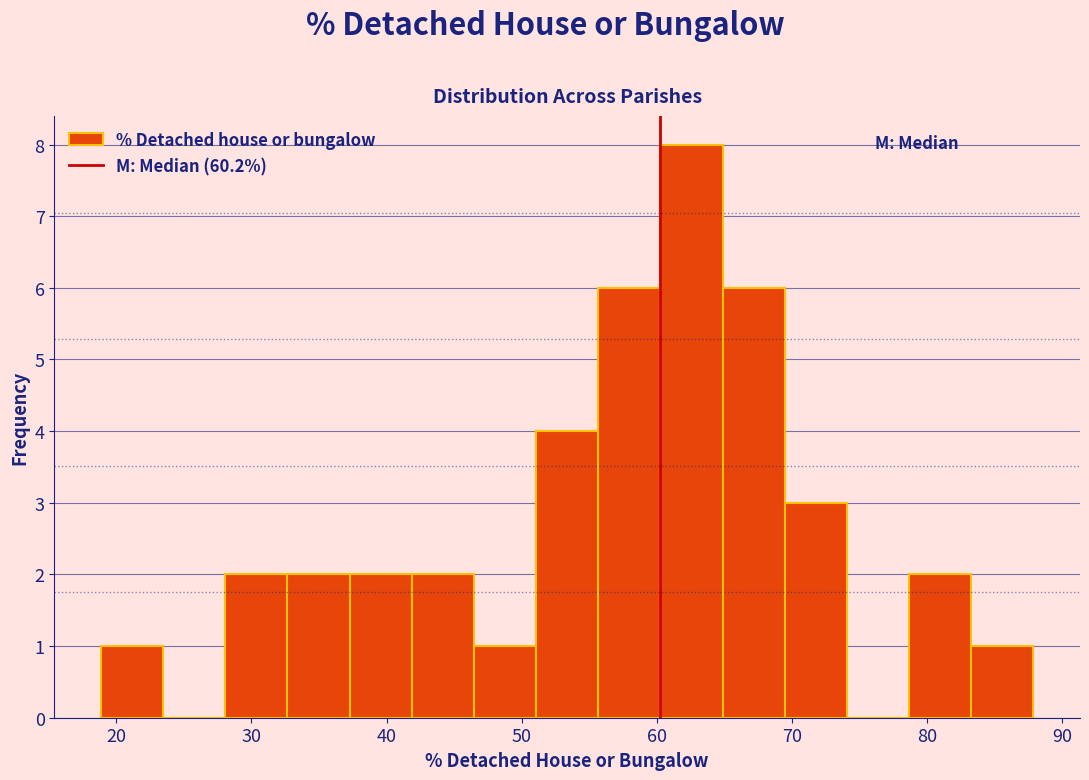

What is the height of the bar covering 28 to 33 on the x-axis? Neither the bar edges nor the heights are printed on the chart, so give them approximately, as read against the axes.

2